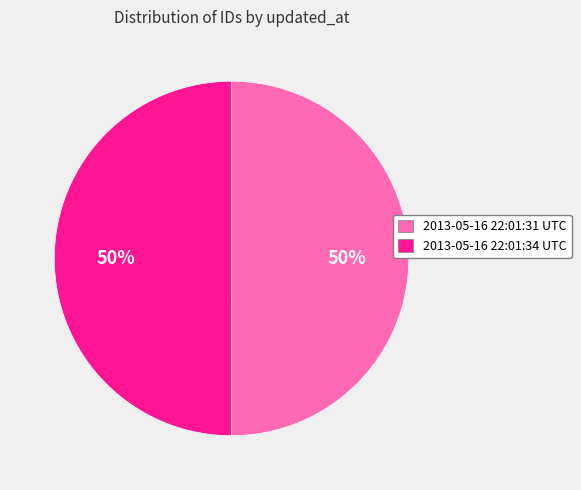

What percentage is the 2013-05-16 22:01:34 UTC slice, to the nearest percent?

50%